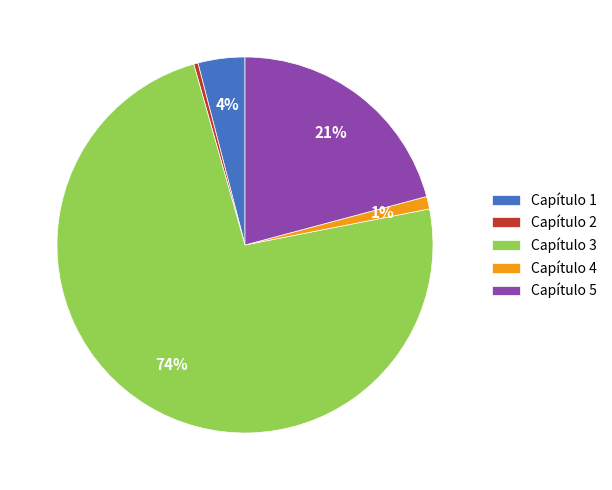

True or false: Capítulo 3 accounts for 74% of the total.

True